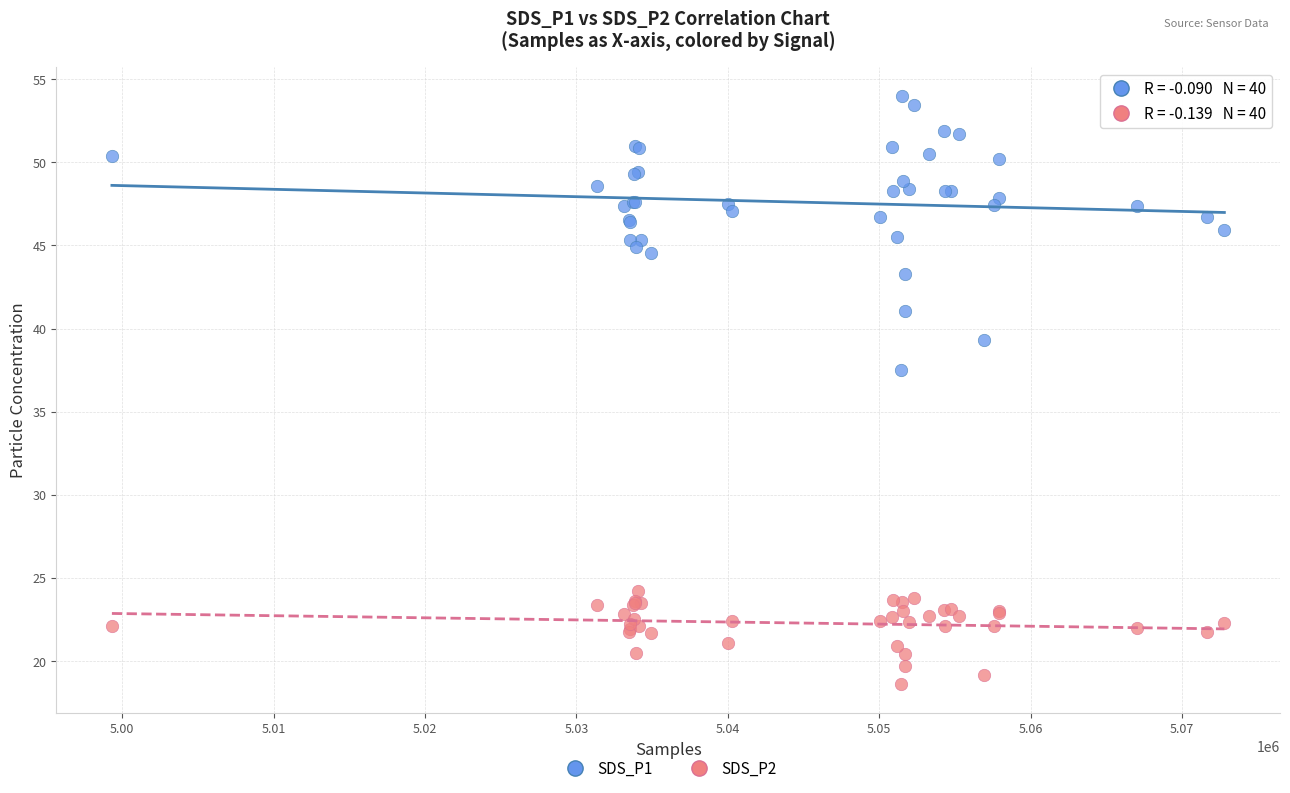

Which series has the widest spread of Y values?

SDS_P1